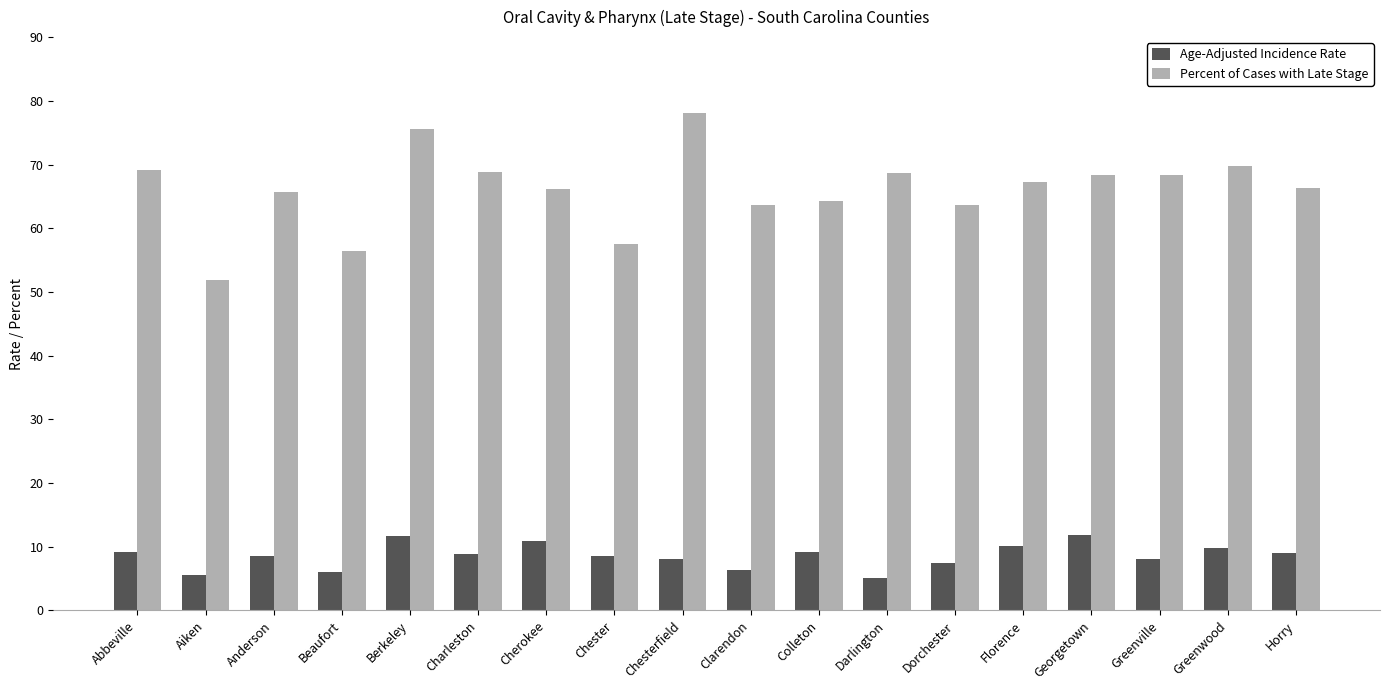

Count the number of data series in this chart.

2